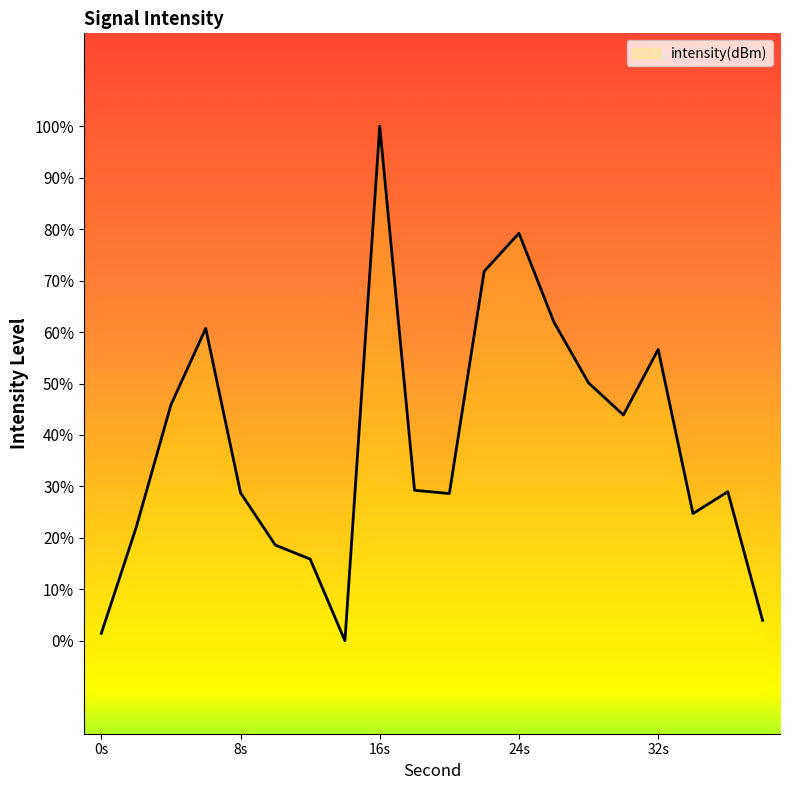

Does the chart display data point markers on the line(s)?

No